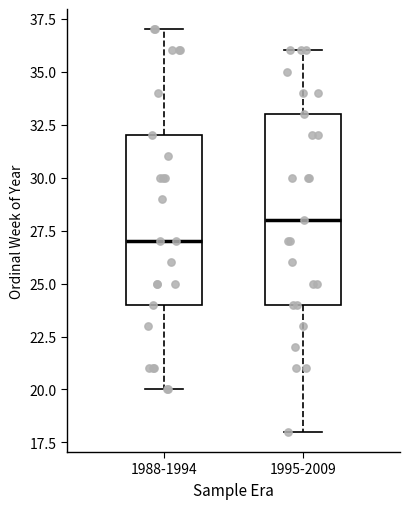

Where does the lower whisker of the box for 1988-1994 end on the y-axis? The values are not printed on the chart, so give them approximately, as read against the axis.

20